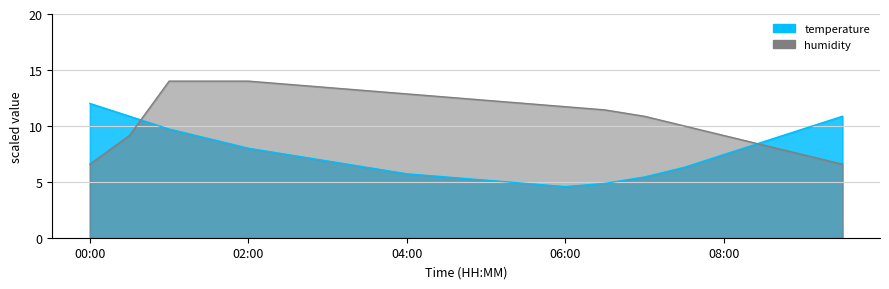

At which category is the sum across all series the highest?

01:00